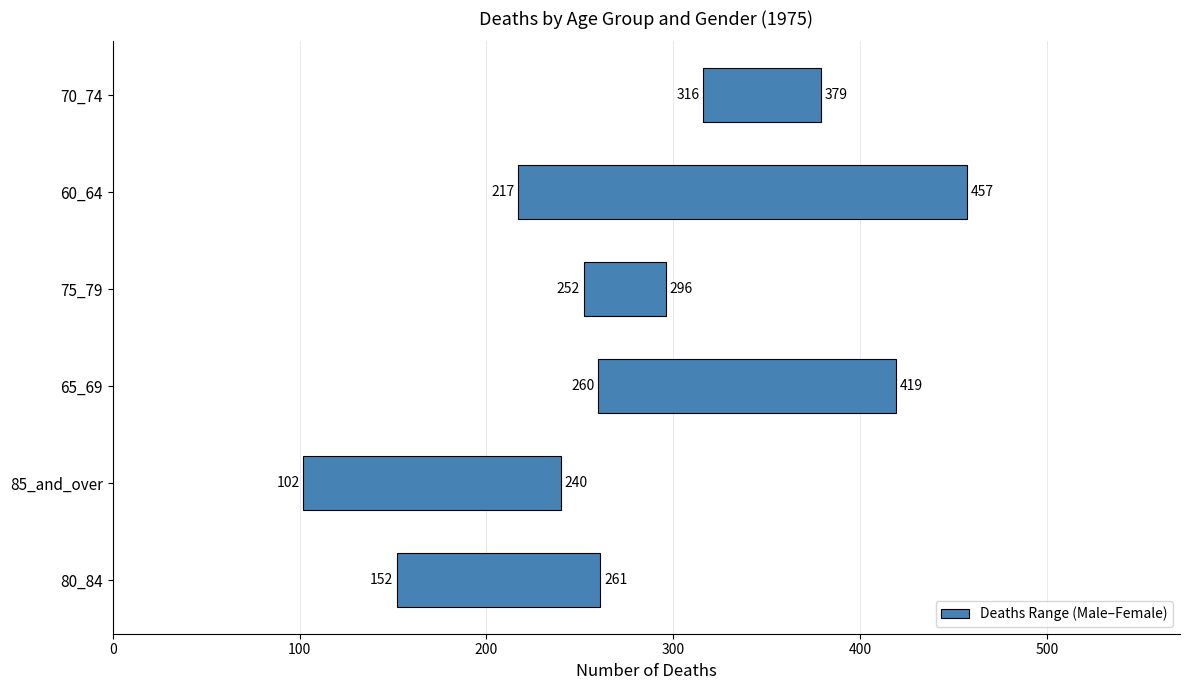

What is the value of the 4th bar from the left?

44